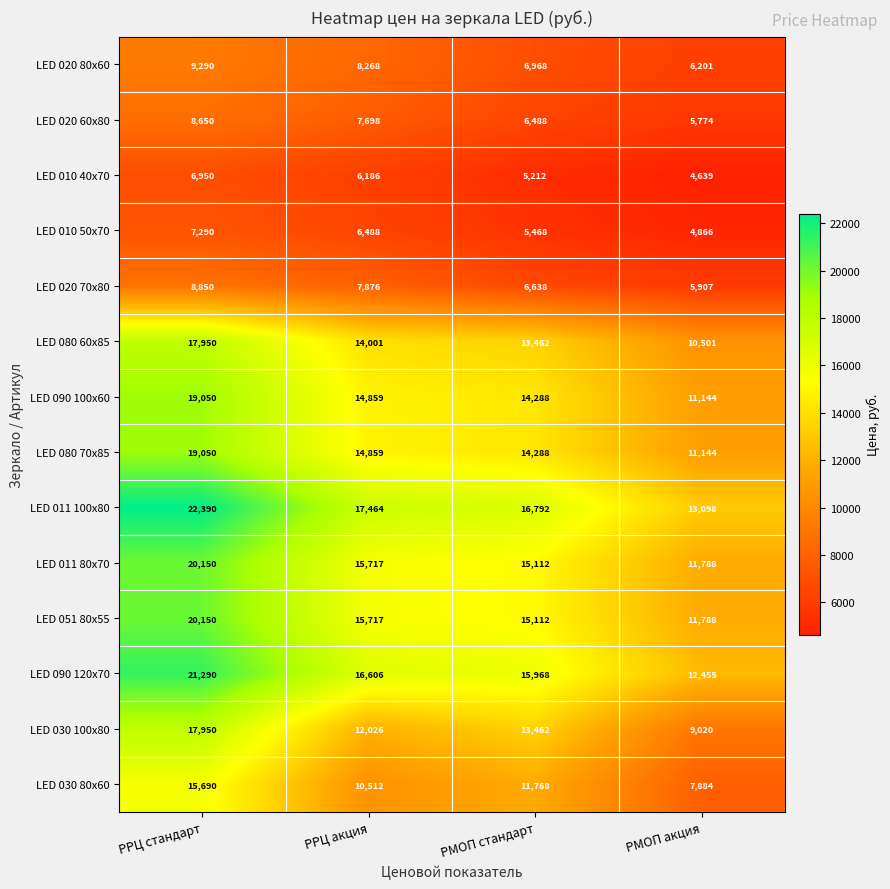

Which series has the largest total across all categories?

LED 011 100x80